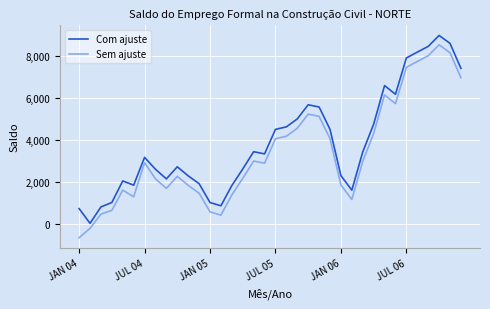

Which series has the largest total across all categories?

Com ajuste